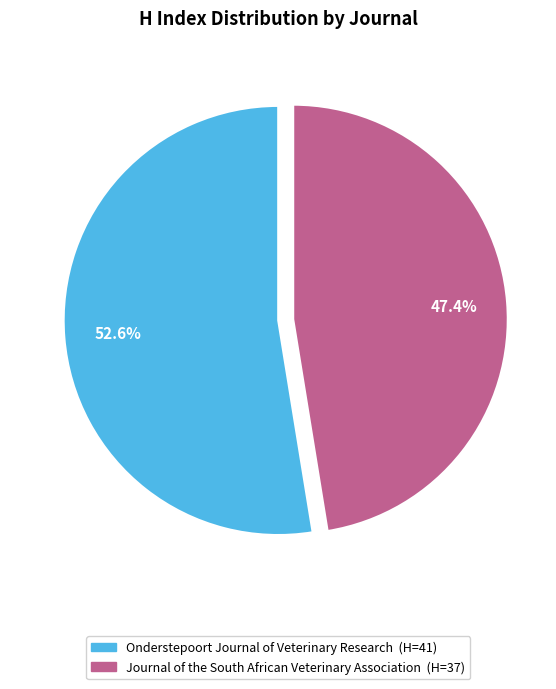

To the nearest percent, what is the average slice percentage?

50%